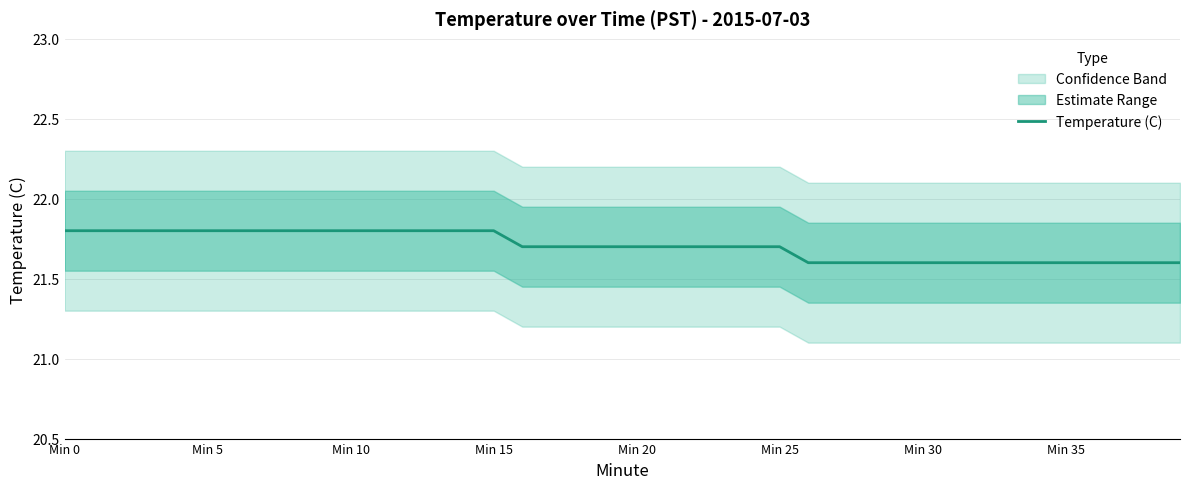

What is the maximum value for Temperature (C)?

21.8